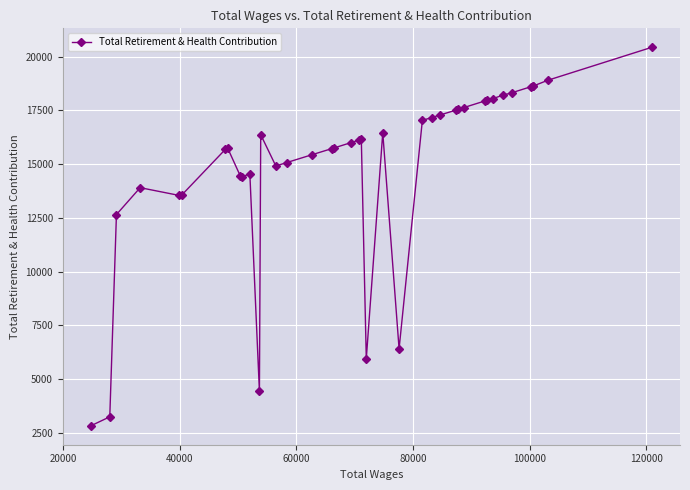

What is the minimum value shown in the chart?

2821